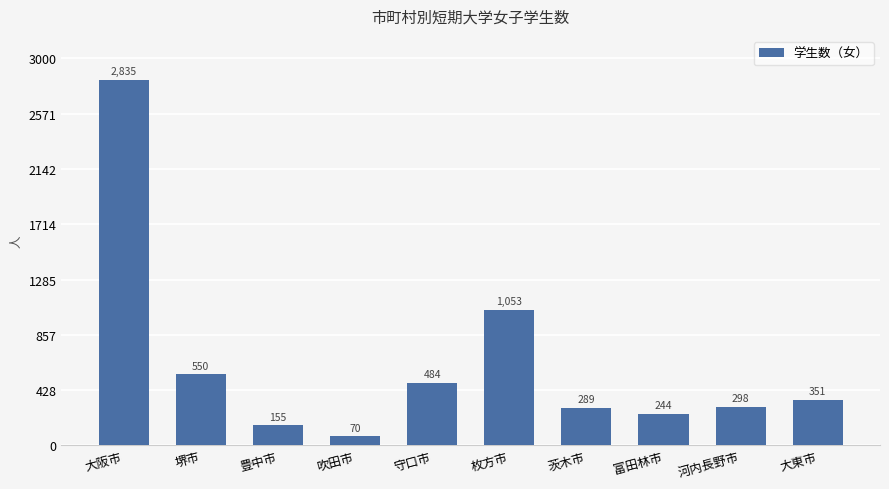

Rank the categories by value from highest to lowest.

大阪市, 枚方市, 堺市, 守口市, 大東市, 河内長野市, 茨木市, 富田林市, 豊中市, 吹田市